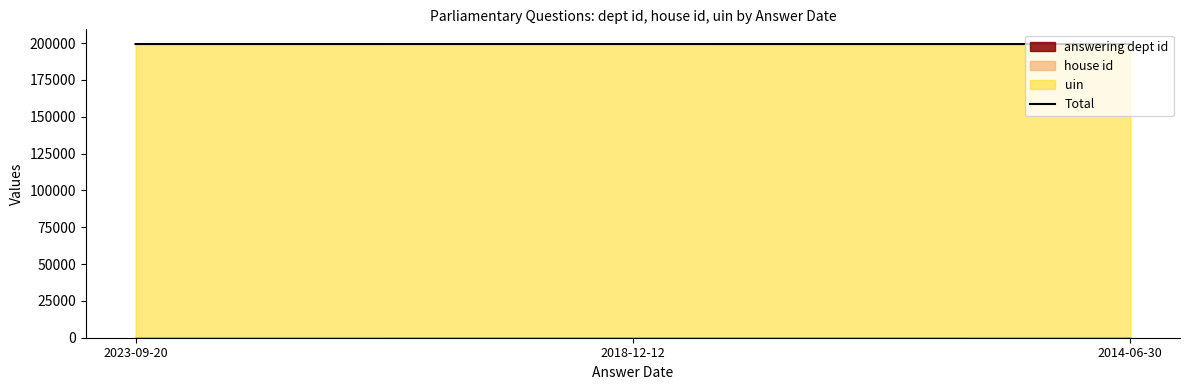

Where is the data nearest to the value 199416?

2023-09-20